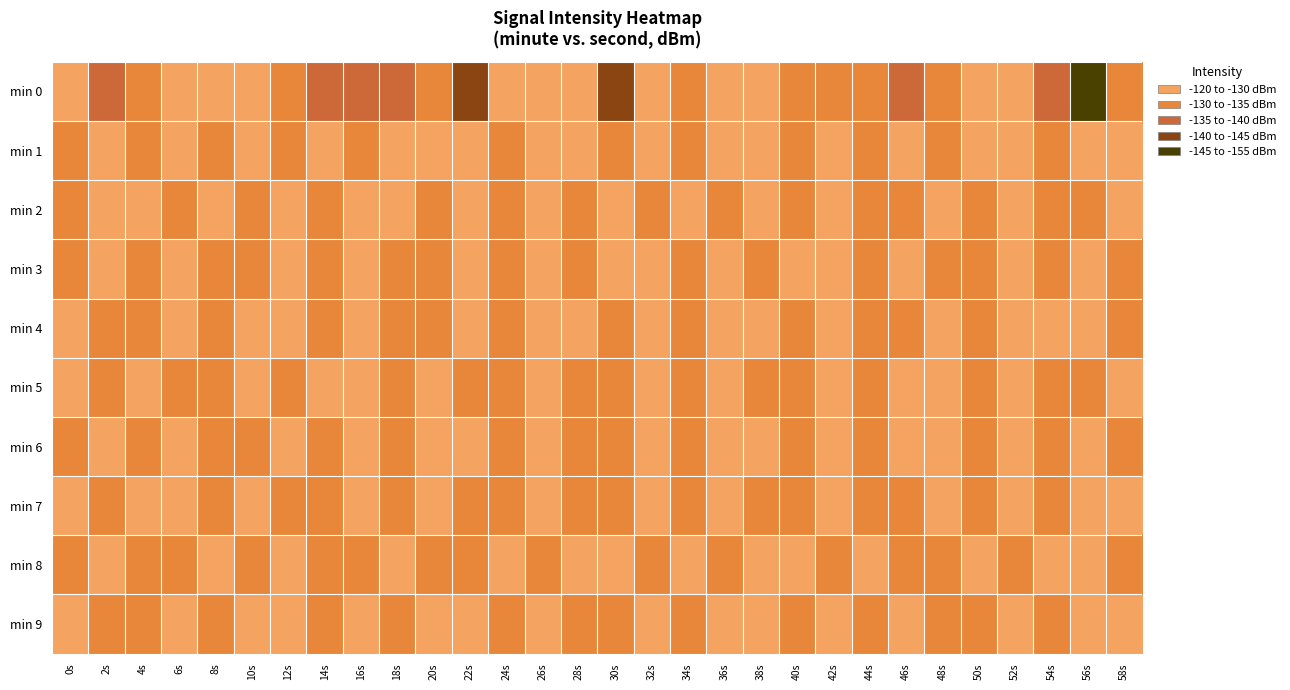

Reading right to left, what are all the values shown in this chart?

min 0: 58s=-133.4	56s=-153.5	54s=-138.1	52s=-128.7	50s=-128.6	48s=-130.8	46s=-139.0	44s=-134.8	42s=-131.4	40s=-134.0	38s=-126.7	36s=-128.6	34s=-130.4	32s=-127.9	30s=-142.7	28s=-127.9	26s=-127.7	24s=-127.8	22s=-141.2	20s=-130.5	18s=-139.9	16s=-135.2	14s=-136.8	12s=-133.1	10s=-130.0	8s=-129.4	6s=-127.0	4s=-131.1	2s=-137.1	0s=-129.8
min 1: 58s=-126.9	56s=-128.6	54s=-131.0	52s=-129.8	50s=-127.4	48s=-130.2	46s=-128.7	44s=-131.5	42s=-129.1	40s=-132.9	38s=-125.7	36s=-128.3	34s=-130.8	32s=-127.6	30s=-131.2	28s=-129.4	26s=-126.8	24s=-132.1	22s=-125.3	20s=-128.5	18s=-127.6	16s=-133.2	14s=-129.3	12s=-133.6	10s=-127.0	8s=-131.7	6s=-122.9	4s=-130.7	2s=-124.3	0s=-130.9
min 2: 58s=-128.2	56s=-130.4	54s=-132.2	52s=-129.8	50s=-131.0	48s=-128.6	46s=-130.2	44s=-132.4	42s=-129.6	40s=-131.8	38s=-128.0	36s=-130.2	34s=-129.4	32s=-131.6	30s=-128.8	28s=-132.0	26s=-129.2	24s=-131.4	22s=-127.8	20s=-133.6	18s=-130.0	16s=-126.6	14s=-132.8	12s=-128.4	10s=-130.6	8s=-127.2	6s=-133.4	4s=-129.6	2s=-125.8	0s=-131.2
min 3: 58s=-130.7	56s=-128.9	54s=-131.1	52s=-128.3	50s=-130.5	48s=-132.7	46s=-128.9	44s=-131.1	42s=-127.5	40s=-129.7	38s=-131.9	36s=-129.1	34s=-131.3	32s=-127.7	30s=-129.9	28s=-132.1	26s=-129.3	24s=-131.5	22s=-127.9	20s=-130.1	18s=-132.3	16s=-129.5	14s=-131.7	12s=-128.1	10s=-130.3	8s=-132.5	6s=-129.7	4s=-131.9	2s=-127.3	0s=-130.1
min 4: 58s=-131.6	56s=-127.8	54s=-130.0	52s=-129.2	50s=-131.4	48s=-128.6	46s=-130.8	44s=-133.0	42s=-129.2	40s=-131.4	38s=-127.8	36s=-130.0	34s=-132.2	32s=-129.4	30s=-131.6	28s=-127.8	26s=-130.0	24s=-132.2	22s=-128.4	20s=-130.6	18s=-132.8	16s=-129.0	14s=-131.2	12s=-127.6	10s=-129.8	8s=-132.0	6s=-128.2	4s=-130.4	2s=-132.6	0s=-129.8
min 5: 58s=-128.3	56s=-130.5	54s=-132.7	52s=-128.9	50s=-131.1	48s=-127.5	46s=-129.7	44s=-131.9	42s=-128.1	40s=-130.3	38s=-132.5	36s=-129.7	34s=-131.9	32s=-128.1	30s=-130.3	28s=-132.5	26s=-128.7	24s=-130.9	22s=-133.1	20s=-129.3	18s=-131.5	16s=-127.7	14s=-129.9	12s=-132.1	10s=-128.5	8s=-130.7	6s=-132.9	4s=-129.1	2s=-131.3	0s=-128.5
min 6: 58s=-130.6	56s=-128.8	54s=-131.0	52s=-129.2	50s=-131.4	48s=-128.8	46s=-130.0	44s=-132.2	42s=-129.4	40s=-131.6	38s=-127.8	36s=-130.0	34s=-132.2	32s=-128.6	30s=-130.8	28s=-133.0	26s=-129.2	24s=-131.4	22s=-127.8	20s=-130.0	18s=-132.2	16s=-129.4	14s=-131.6	12s=-128.0	10s=-130.2	8s=-132.4	6s=-129.6	4s=-131.8	2s=-128.0	0s=-130.2
min 7: 58s=-127.2	56s=-129.4	54s=-131.6	52s=-129.8	50s=-132.0	48s=-128.4	46s=-130.6	44s=-132.8	42s=-129.0	40s=-131.2	38s=-133.4	36s=-129.6	34s=-131.8	32s=-128.0	30s=-130.2	28s=-132.4	26s=-128.6	24s=-130.8	22s=-133.0	20s=-129.2	18s=-131.4	16s=-128.6	14s=-130.8	12s=-133.0	10s=-129.2	8s=-131.4	6s=-127.8	4s=-130.0	2s=-132.2	0s=-129.4
min 8: 58s=-131.6	56s=-127.8	54s=-130.0	52s=-132.2	50s=-128.6	48s=-130.8	46s=-133.0	44s=-129.2	42s=-131.4	40s=-128.8	38s=-130.0	36s=-132.2	34s=-129.4	32s=-131.6	30s=-127.8	28s=-130.0	26s=-132.2	24s=-128.4	22s=-130.6	20s=-132.8	18s=-129.0	16s=-131.2	14s=-133.4	12s=-129.6	10s=-131.8	8s=-128.0	6s=-130.2	4s=-132.4	2s=-128.6	0s=-130.8
min 9: 58s=-127.6	56s=-129.8	54s=-132.0	52s=-128.2	50s=-130.4	48s=-132.6	46s=-129.8	44s=-132.0	42s=-129.2	40s=-131.4	38s=-127.8	36s=-130.0	34s=-132.2	32s=-128.6	30s=-130.8	28s=-133.0	26s=-129.2	24s=-131.4	22s=-128.8	20s=-130.0	18s=-132.2	16s=-129.4	14s=-131.6	12s=-127.8	10s=-130.0	8s=-132.2	6s=-128.6	4s=-130.8	2s=-133.0	0s=-129.2